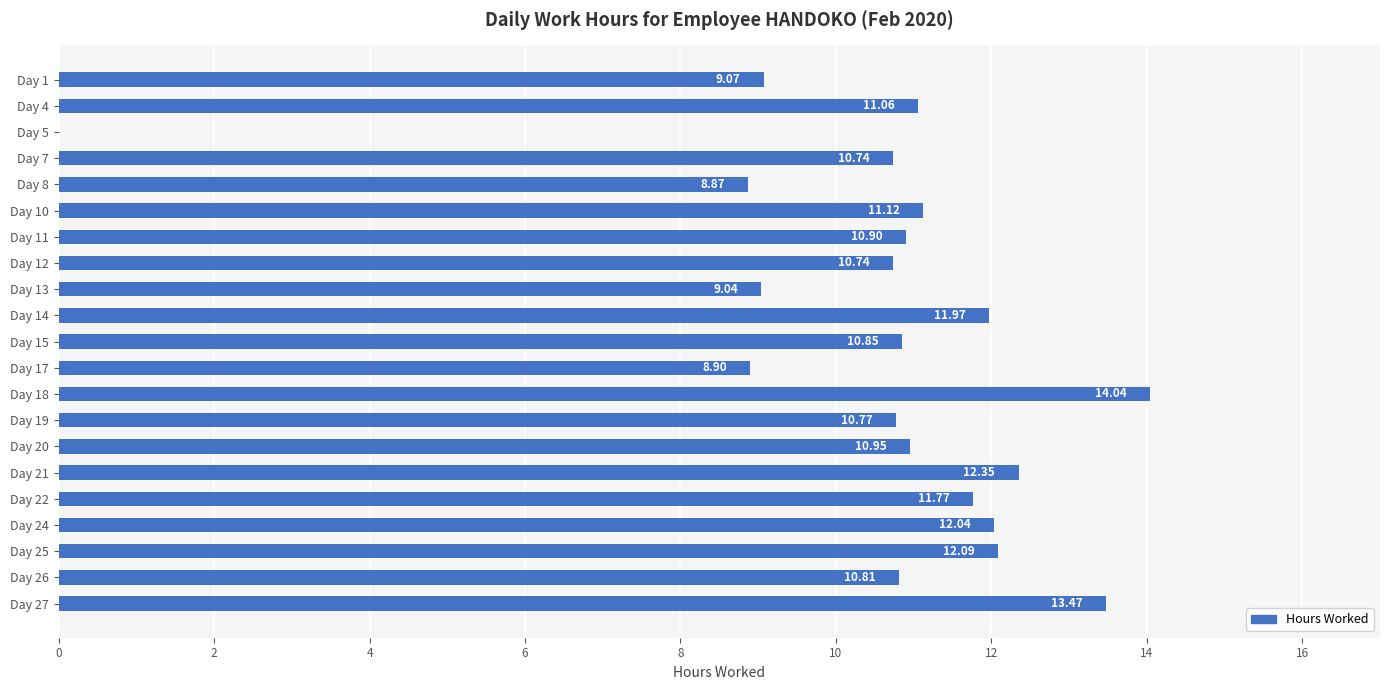

Are the bars horizontal?

Yes